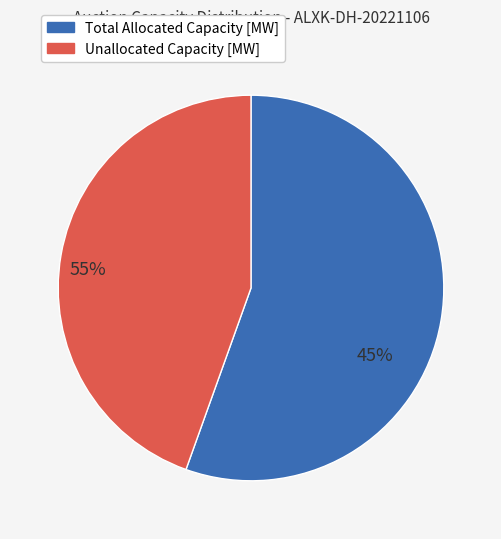

Combined, do 20:00:00 and 15:00:00 account for over 50%?

No